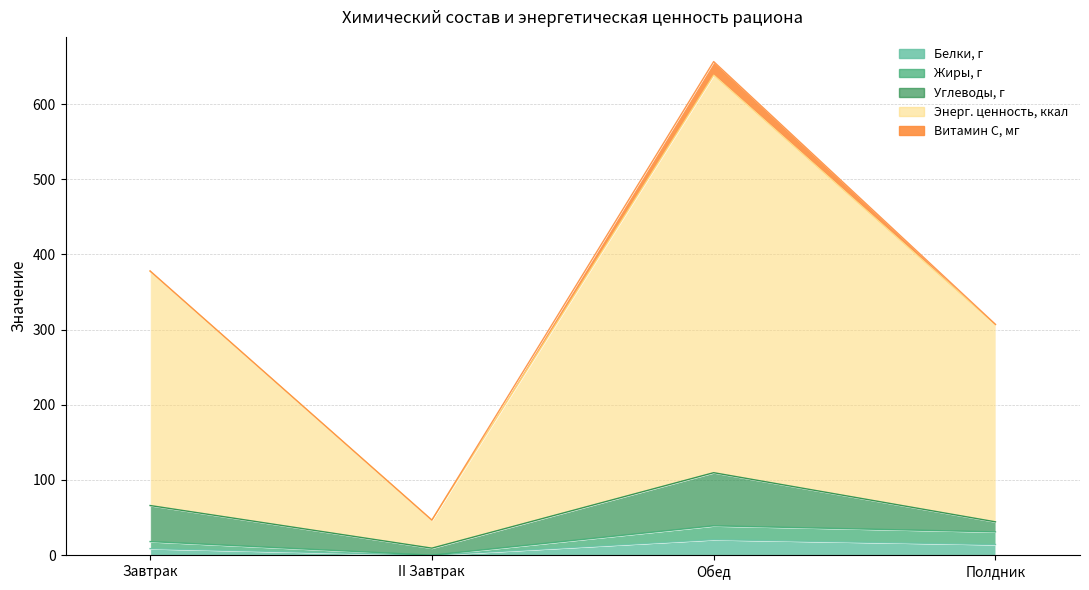

What is the total value across all series at II Завтрак?

46.7